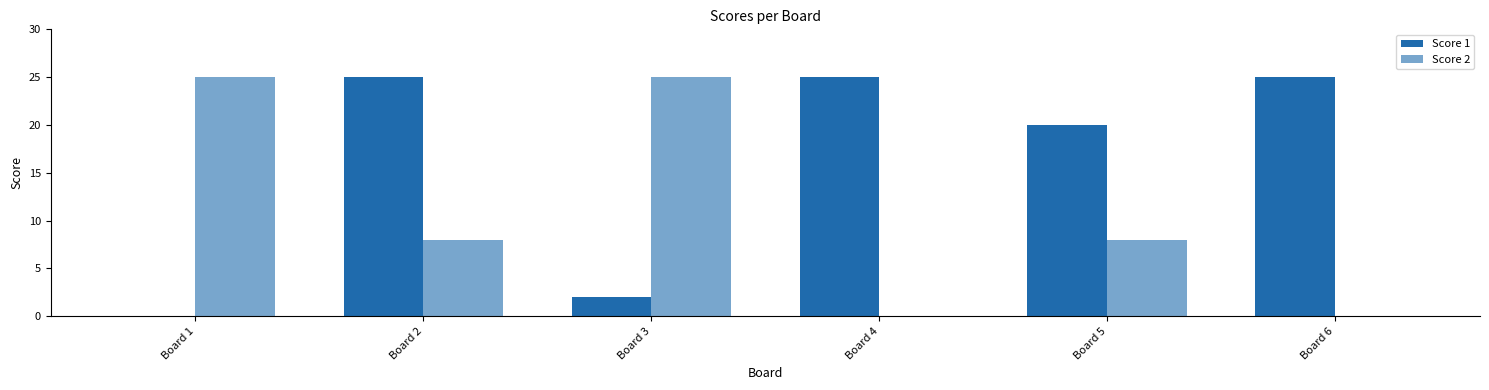

Reading left to right, what are all the values shown in this chart?

Score 1: Board 1=0	Board 2=25	Board 3=2	Board 4=25	Board 5=20	Board 6=25
Score 2: Board 1=25	Board 2=8	Board 3=25	Board 4=0	Board 5=8	Board 6=0